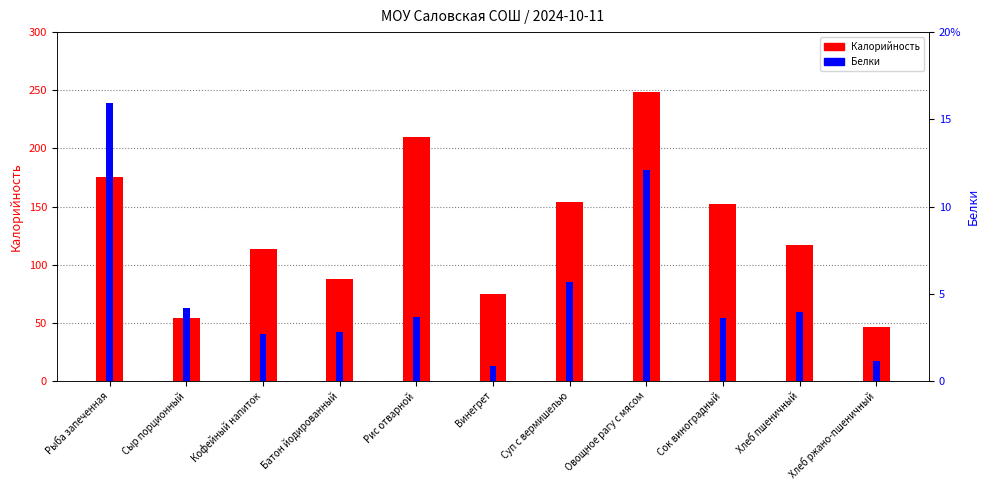

How many data points in Калорийность are above 116?

6